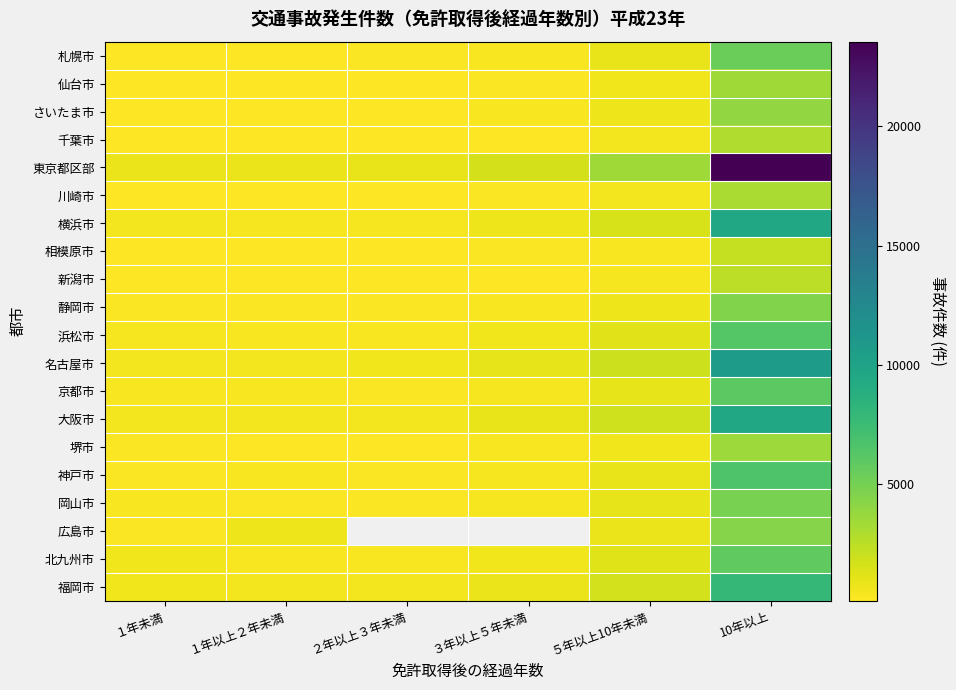

At how many categories does at least one series exceed 3801?

1